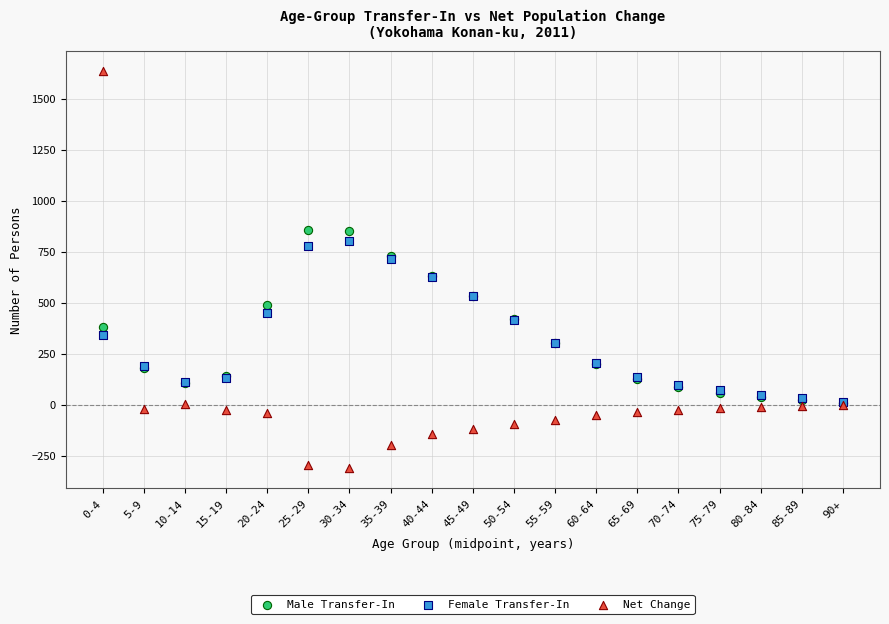

What are all the series names shown in the legend?

Male Transfer-In, Female Transfer-In, Net Change